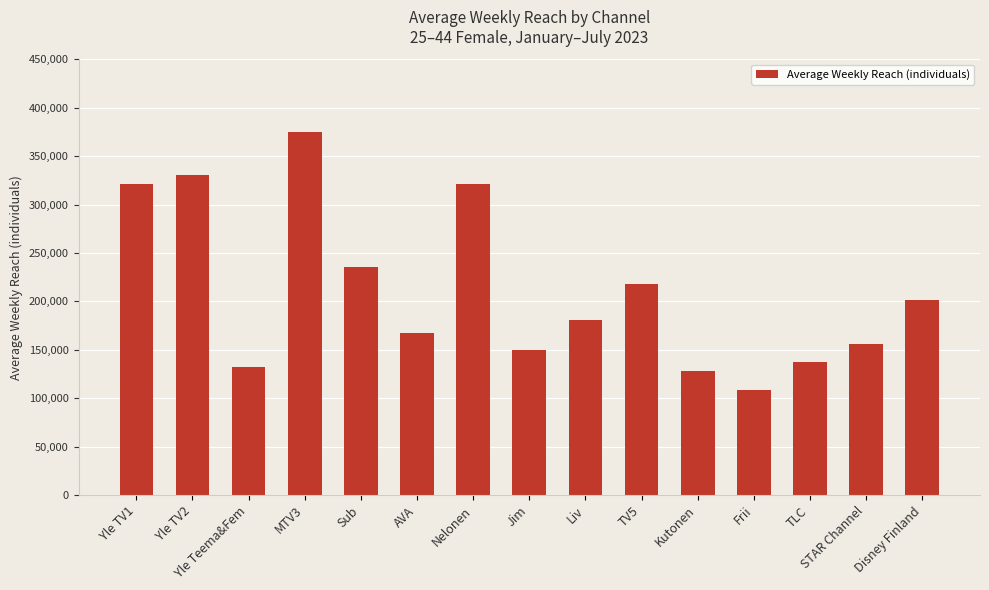

Approximately how many times larger is the value at Nelonen compared to Kutonen?

2.5